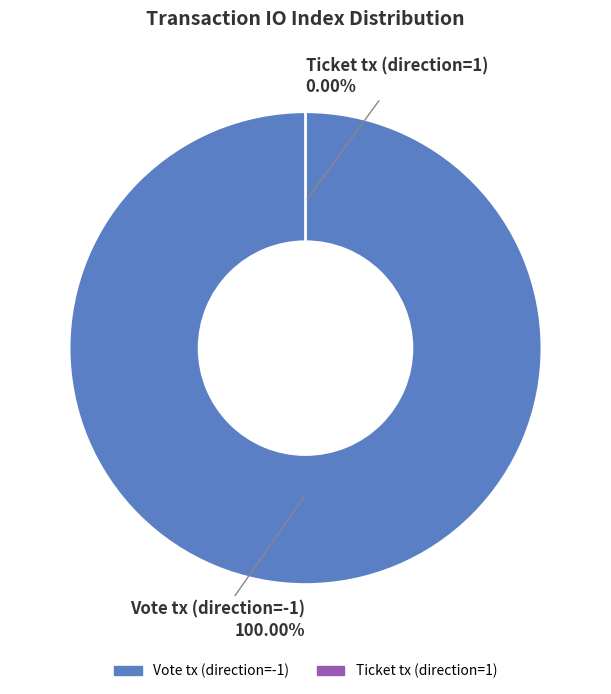

To the nearest percent, what is the difference between the Ticket tx (direction=1) and Vote tx (direction=-1) slice percentages?

100%